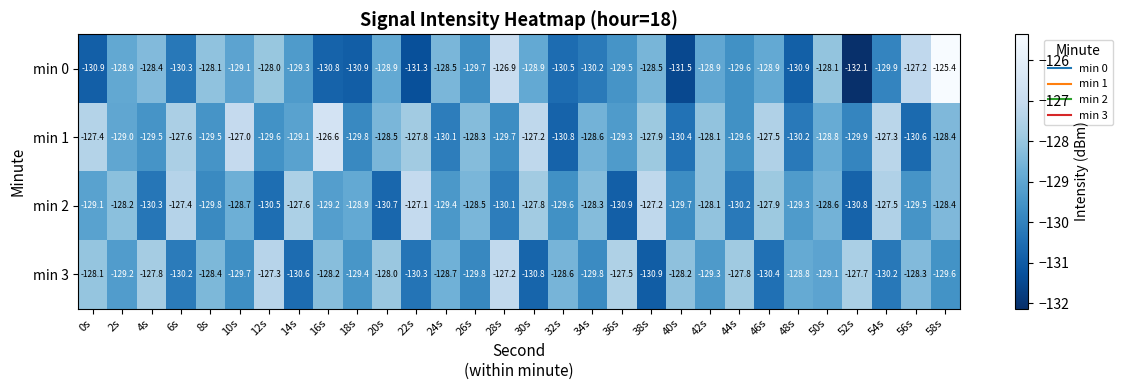

What is the difference between the min 3 values at 34s and 20s?

1.8